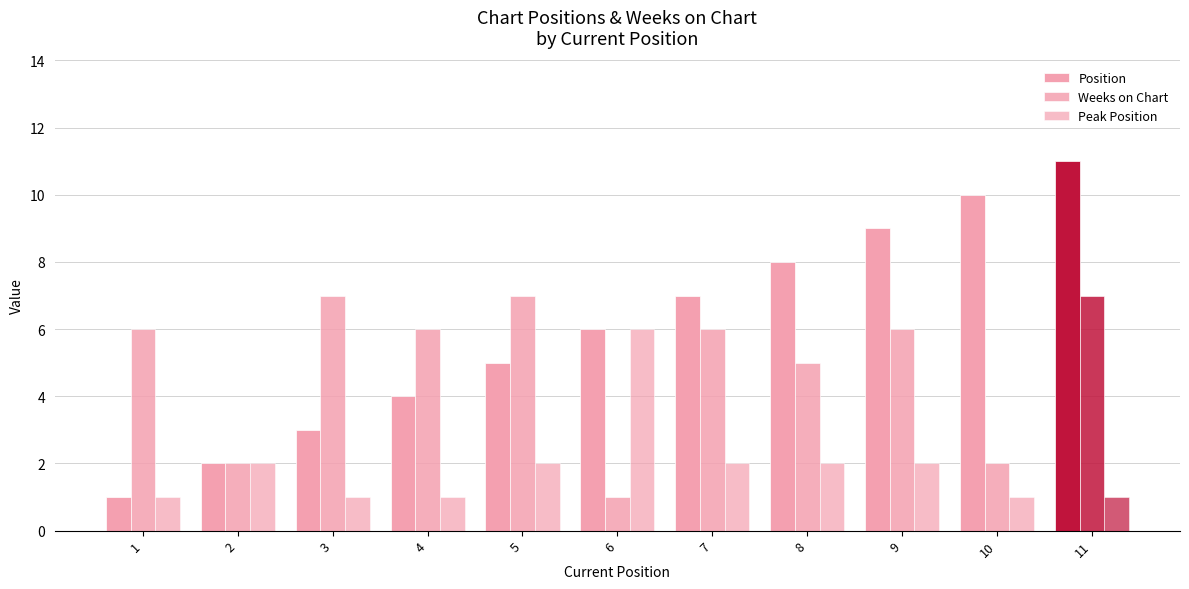

At which label is Weeks on Chart closest to 4?

8